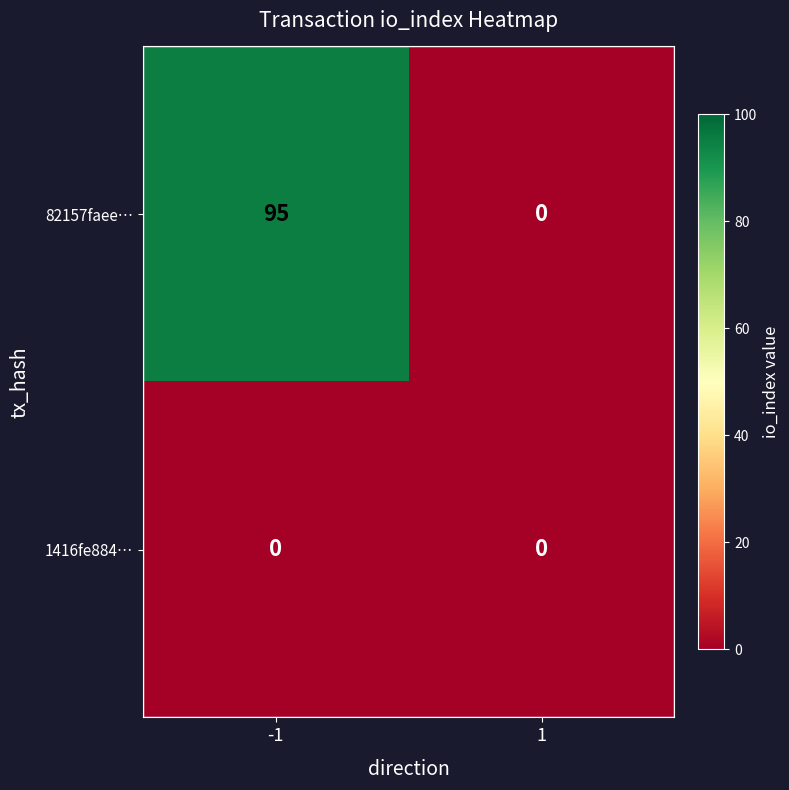

Which series has the largest total across all categories?

82157faee…